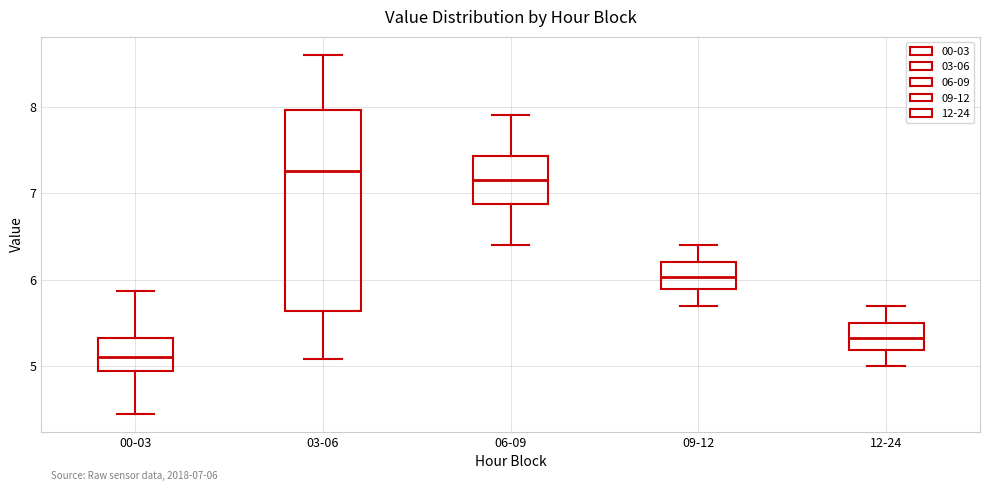

Which box is the tallest, from its lower edge to its upper edge?

03-06